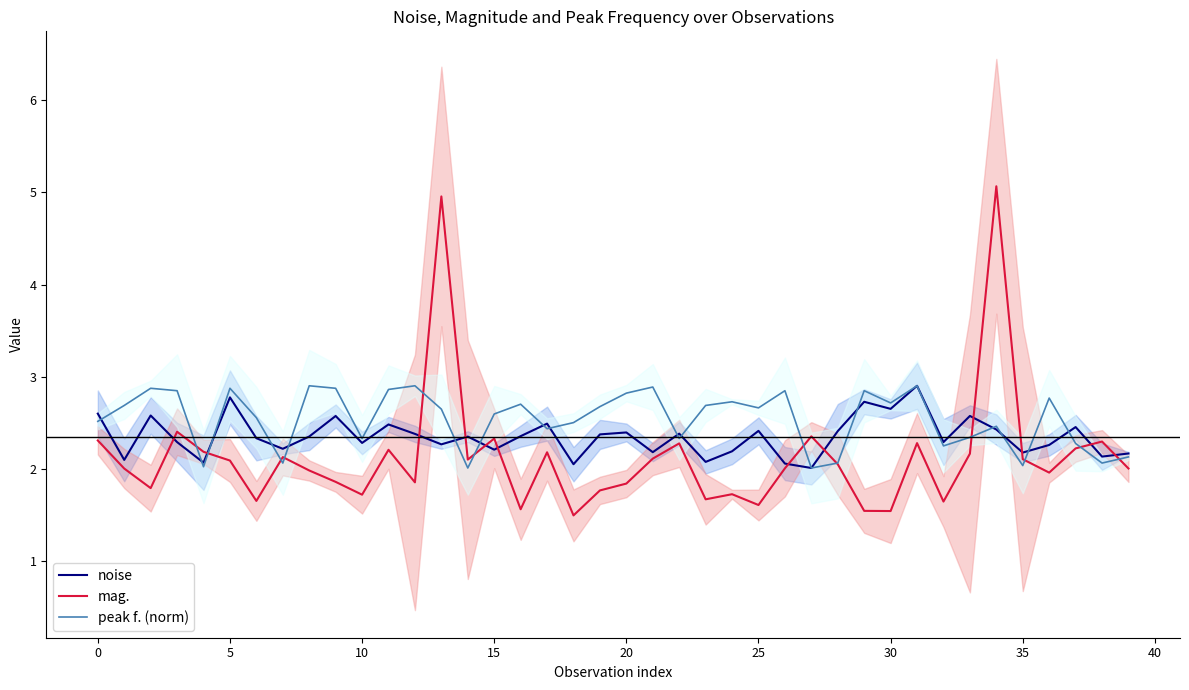

The mag. series shows 0.5 at 32. True or false?

False